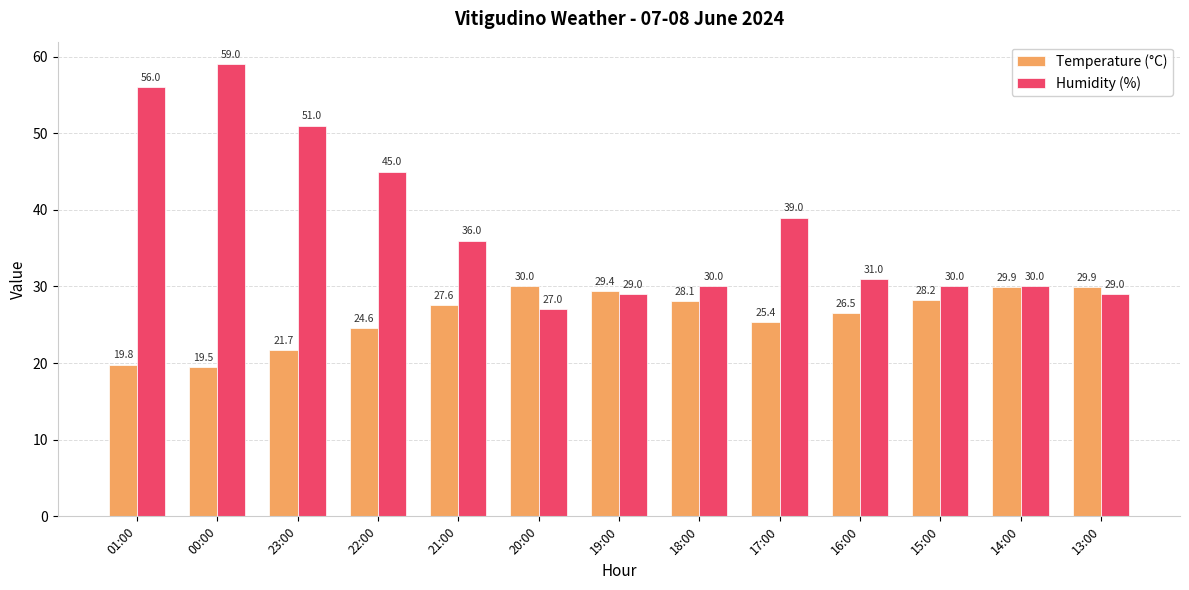

Is it true that Temperature (°C) equals 48.3 at 20:00?

False